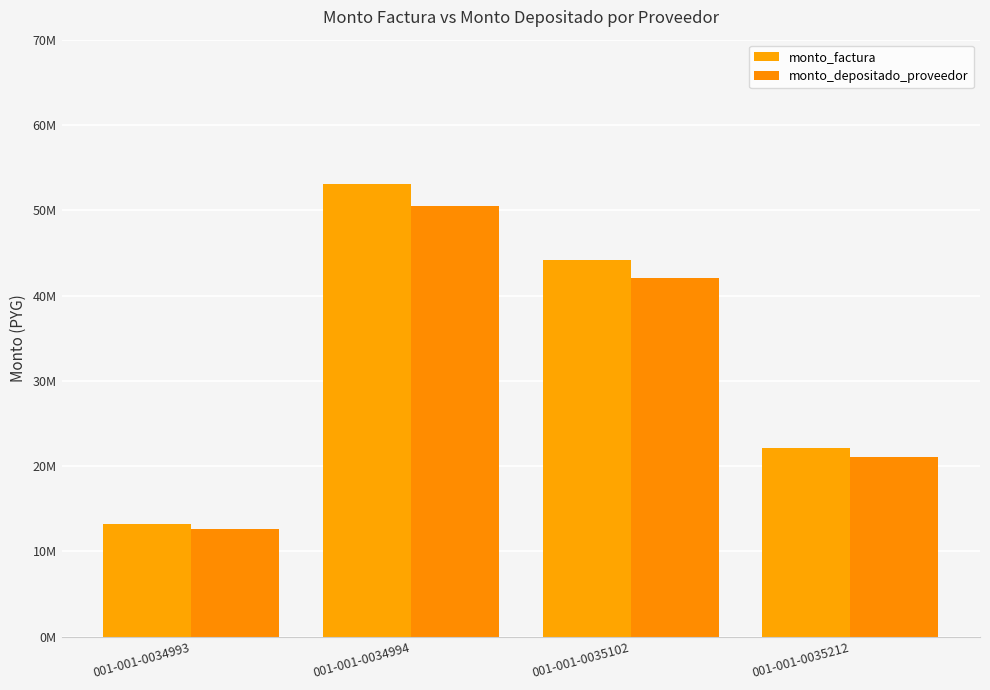

What is the difference between the second highest and minimum values in the monto_factura series?

30940000